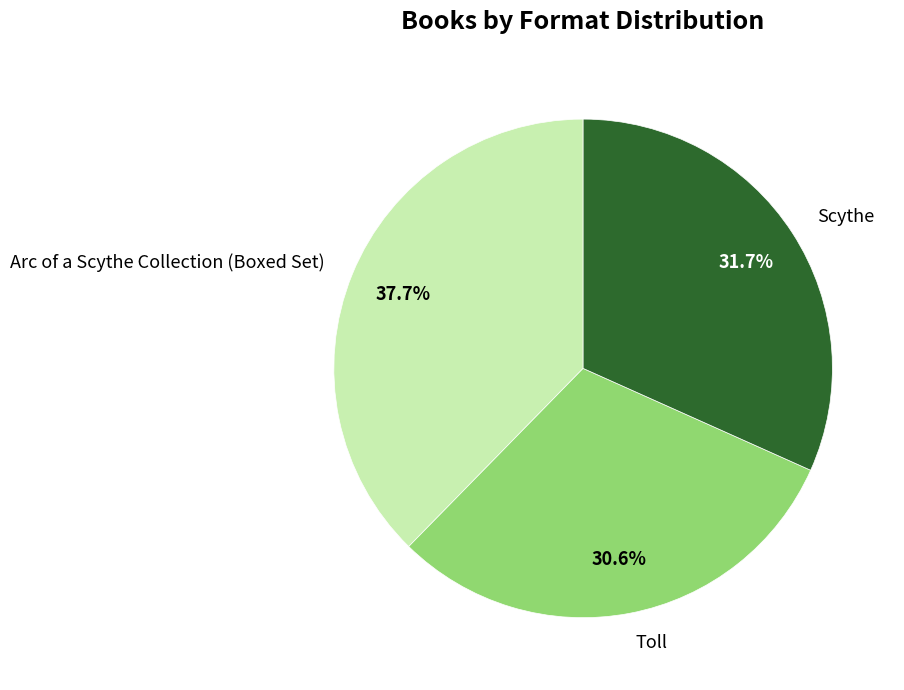

To the nearest percent, what is the combined percentage of Arc of a Scythe Collection (Boxed Set) and Scythe?

69%